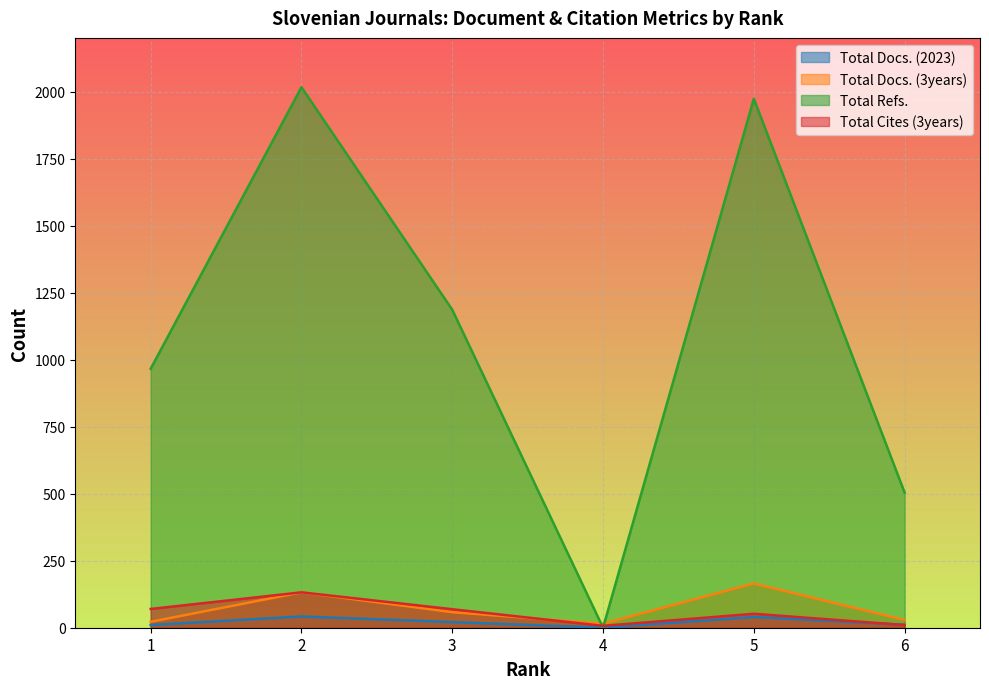

How many categories are shown in the chart?

6